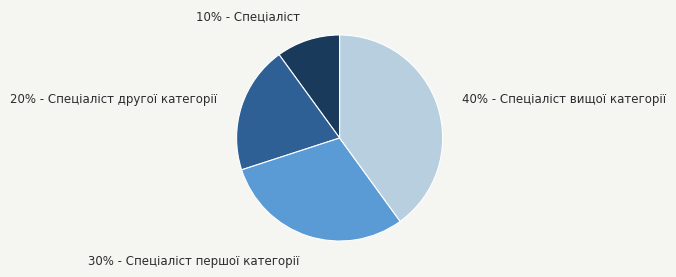

Do 30% - Спеціаліст першої категорії and 10% - Спеціаліст together represent more than half of the pie?

No